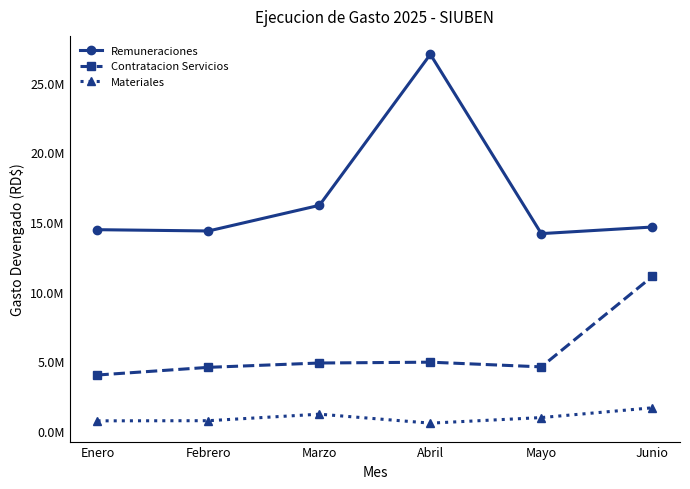

True or false: Contratacion Servicios and Materiales intersect in this chart.

False